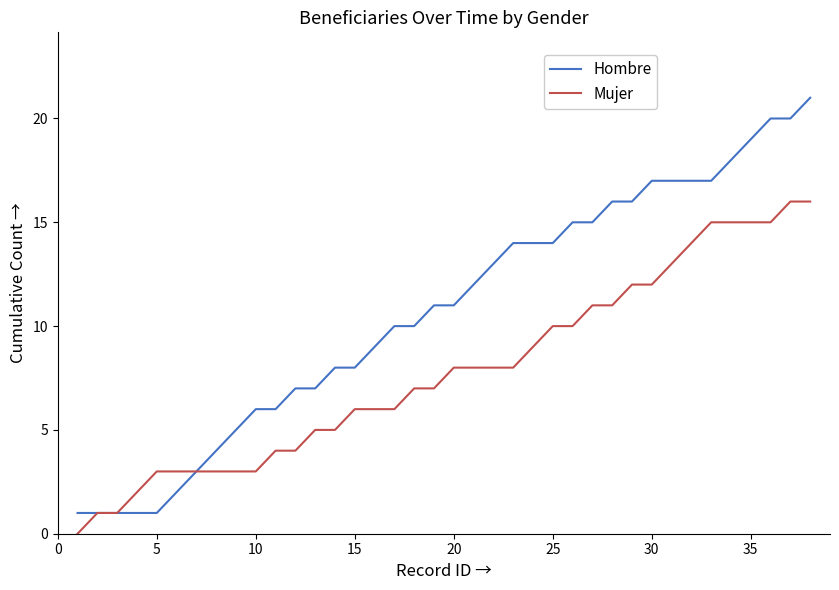

Rank the series by their maximum value, from lowest to highest.

Mujer, Hombre